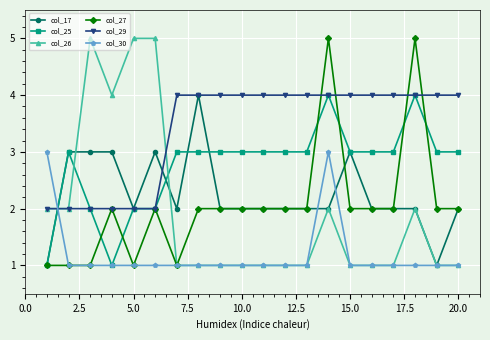

True or false: col_25 has more than 2 points higher than both neighbors.

True